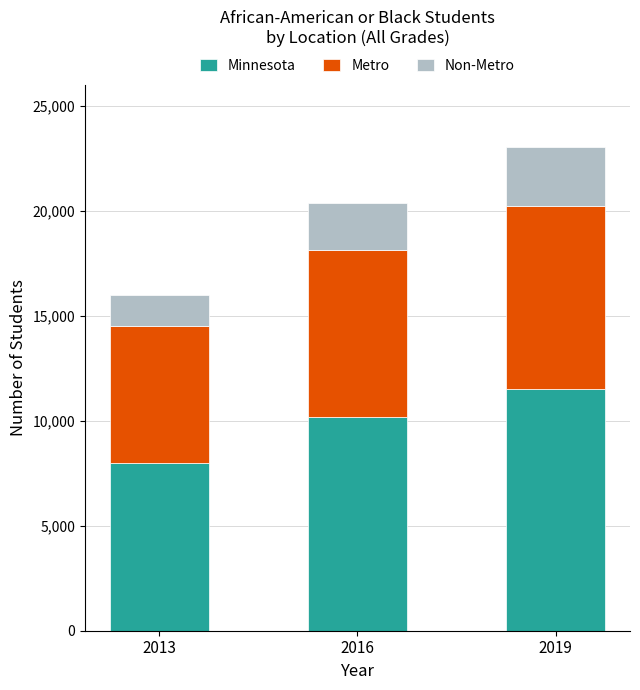

Are the bars horizontal?

No